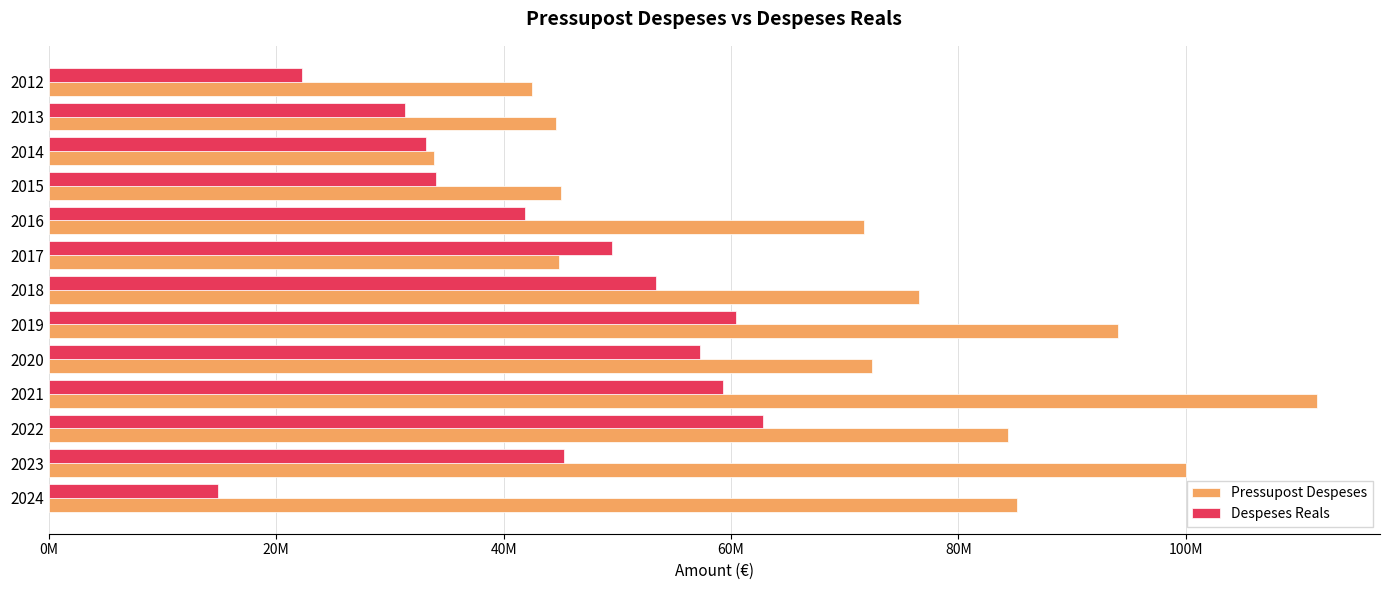

At which category is the sum across all series the highest?

2021